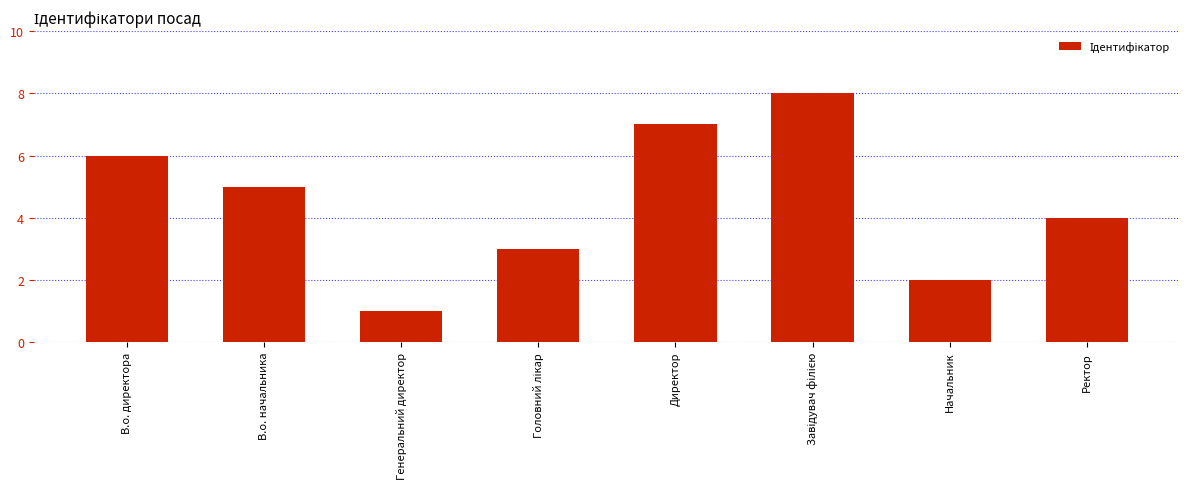

What value does the data have at Ректор?

4